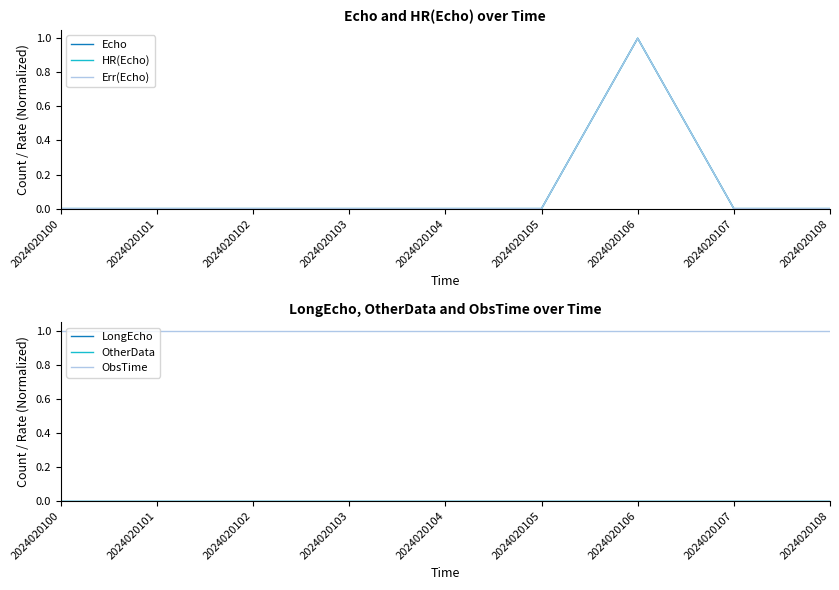

Is this an area chart (filled region under the line)?

No